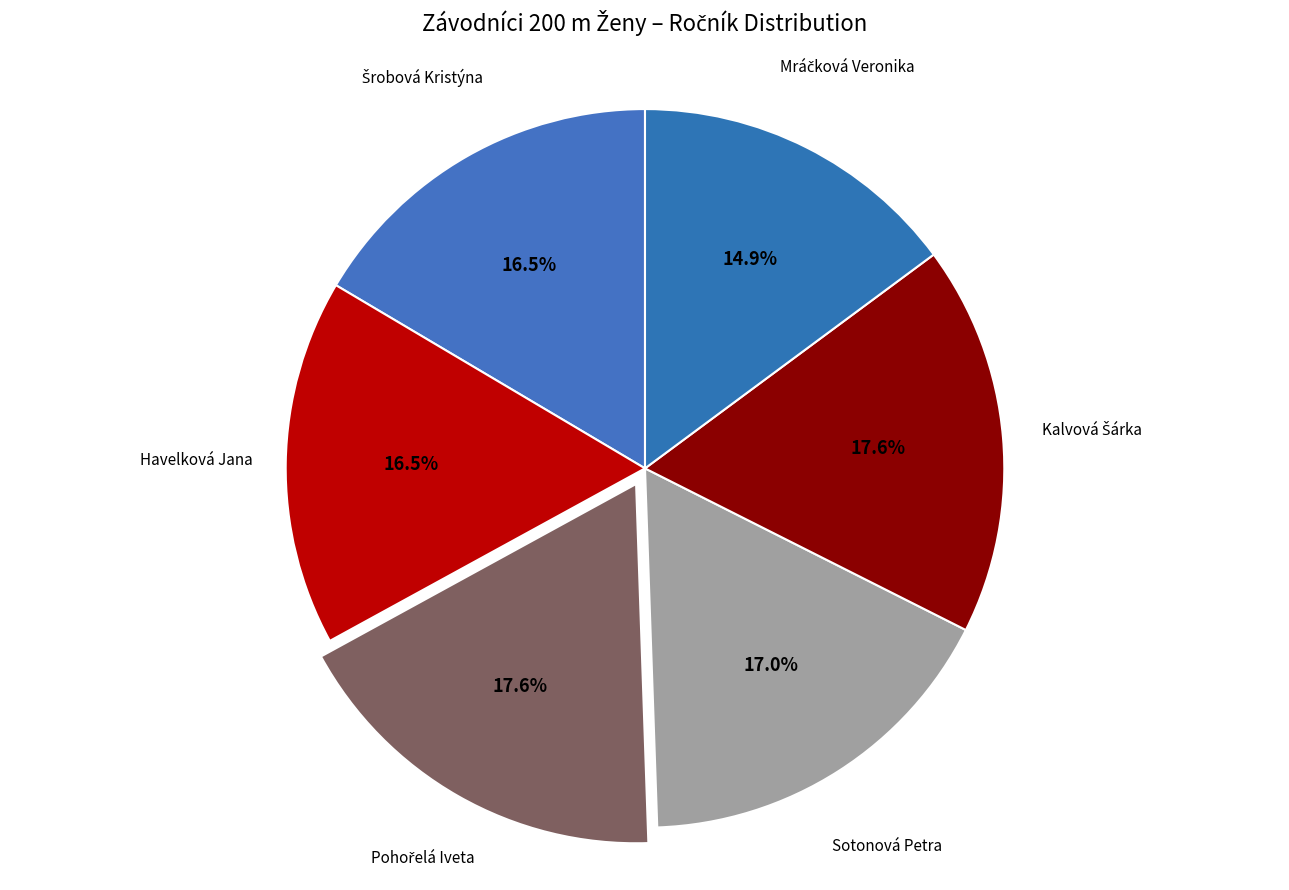

To the nearest percent, what is the average slice percentage?

17%